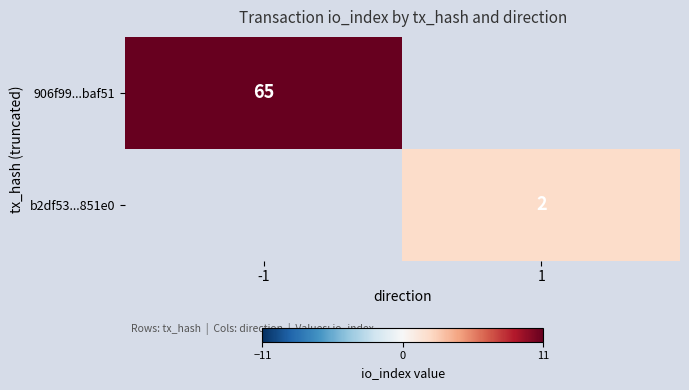

How many series are shown in this chart?

2